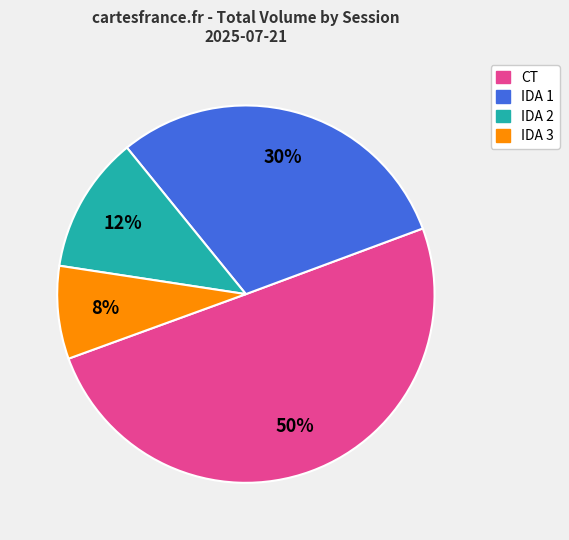

The CT slice represents 37% of the pie. True or false?

False